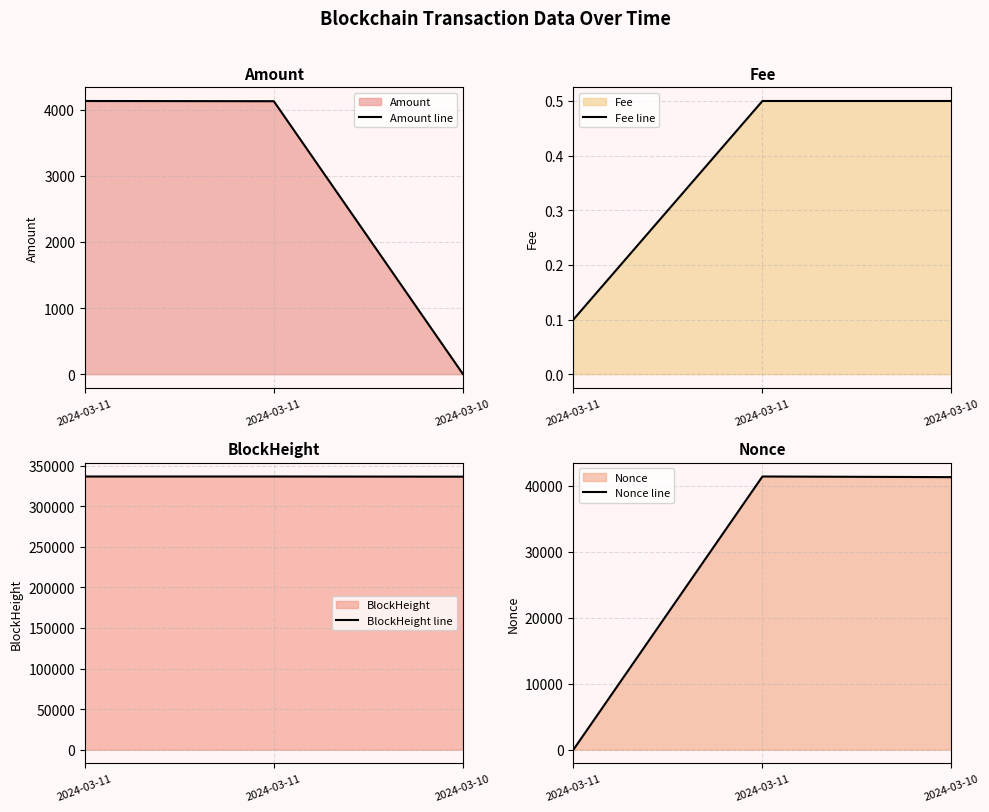

How many data points in Amount line are above 4129?

2